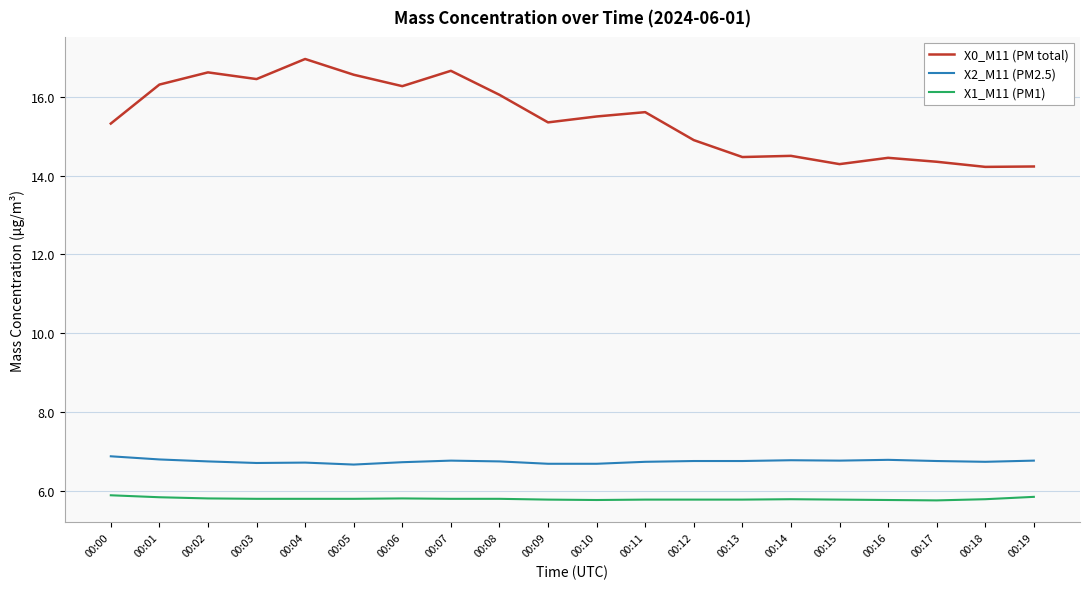

Which label corresponds to the largest value in the chart?

00:04